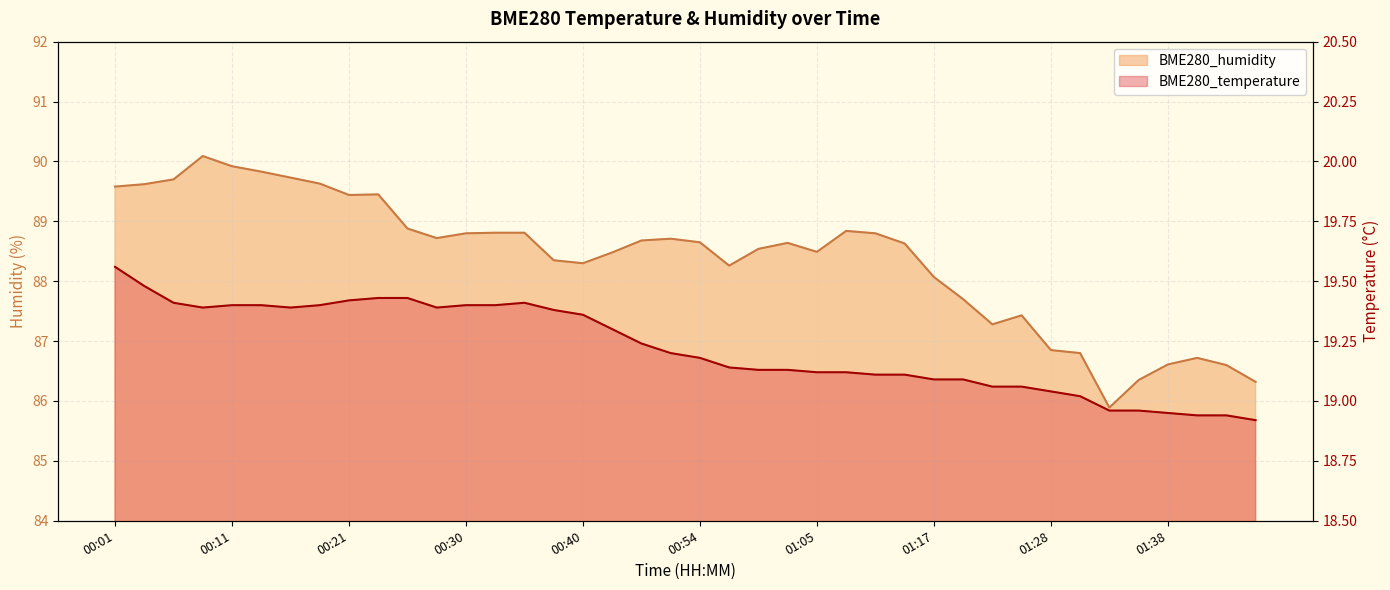

What is the label of the 18th point from the left?

00:43